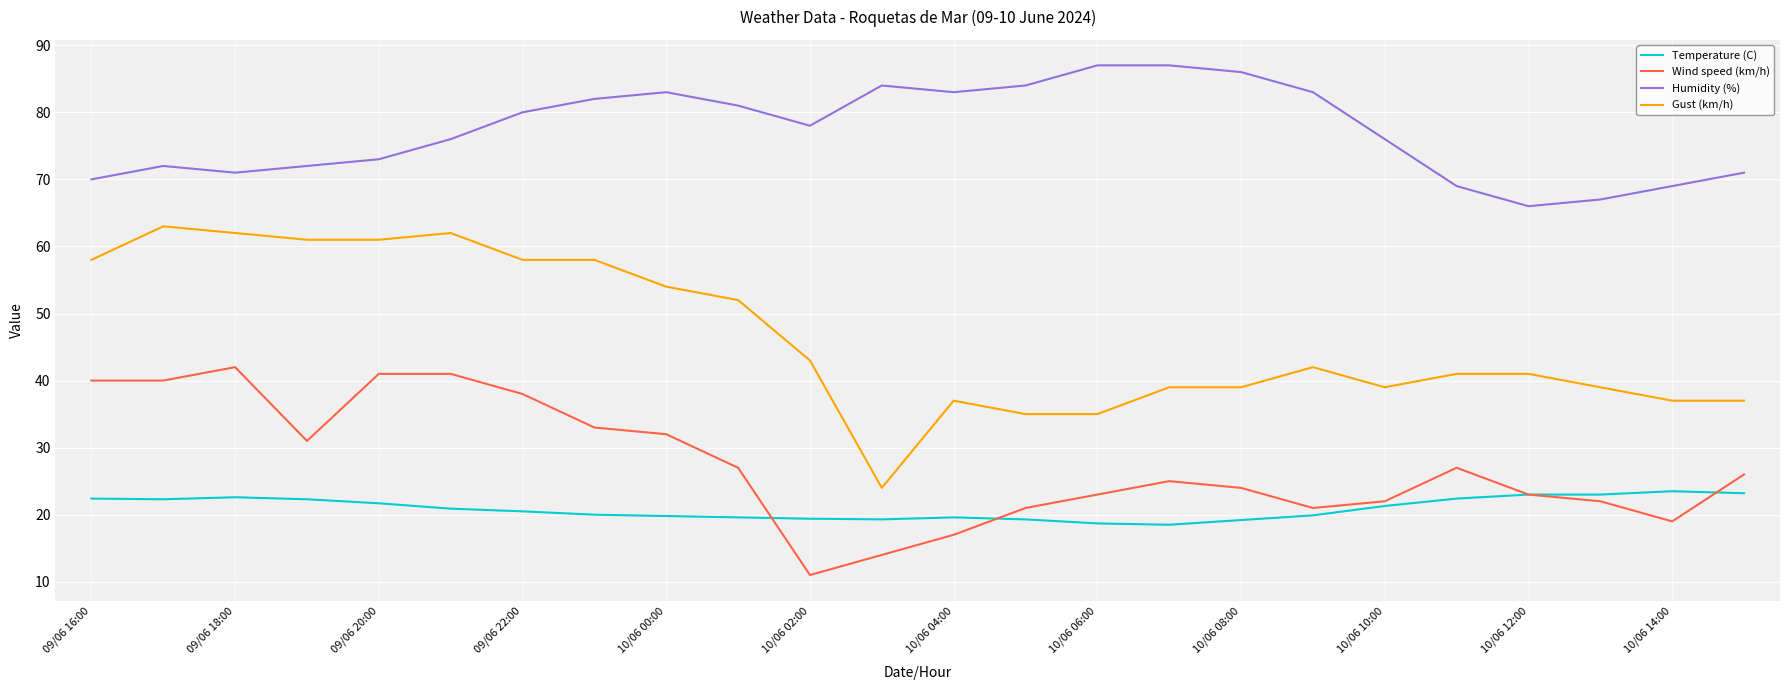

List the series in order of their peak value, highest first.

Humidity (%), Gust (km/h), Wind speed (km/h), Temperature (C)